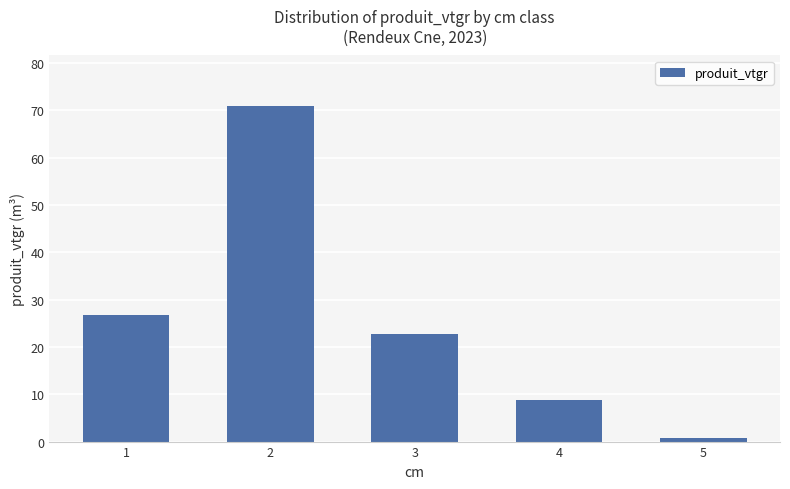

Reading left to right, list all the values displayed in this chart.

26.8	70.9	22.7	8.8	0.8